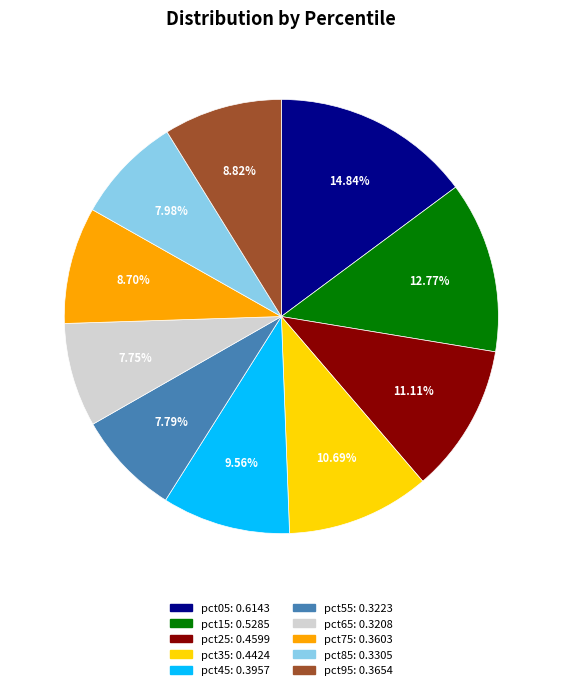

To the nearest percent, what portion does pct05 represent?

15%